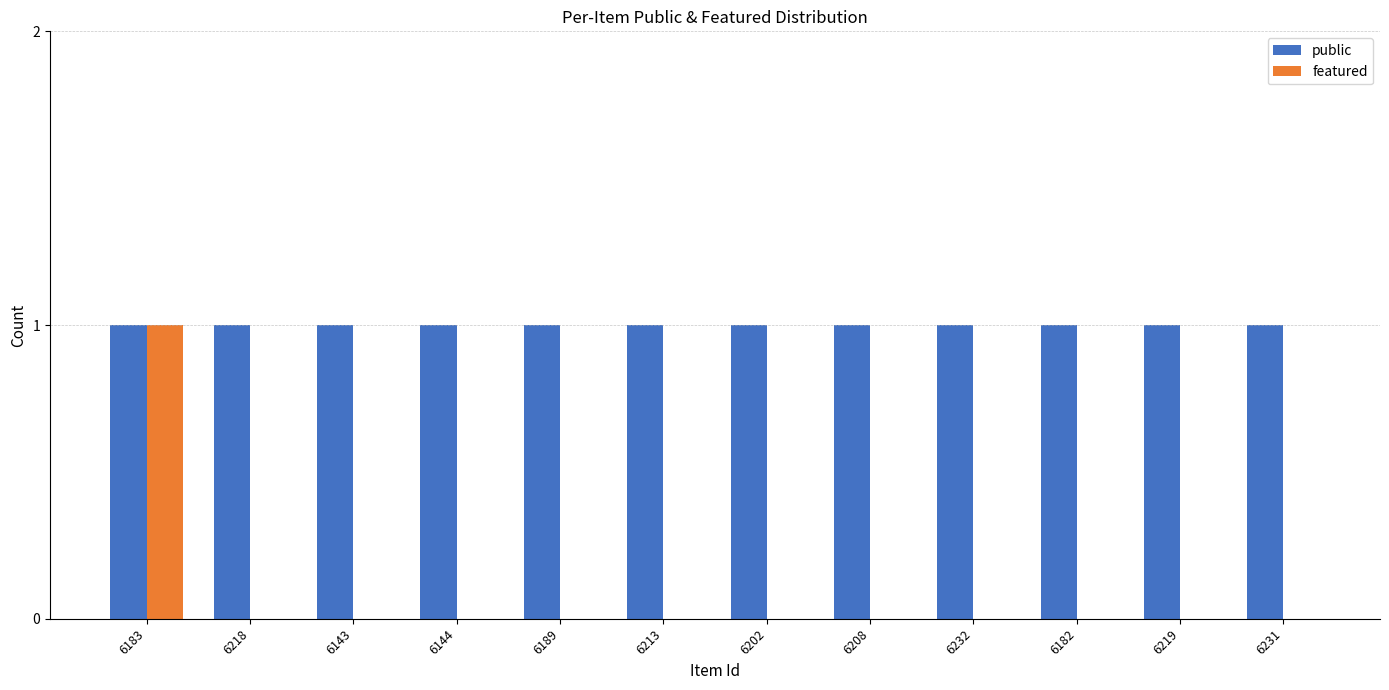

Which series has the largest range (max minus min)?

featured